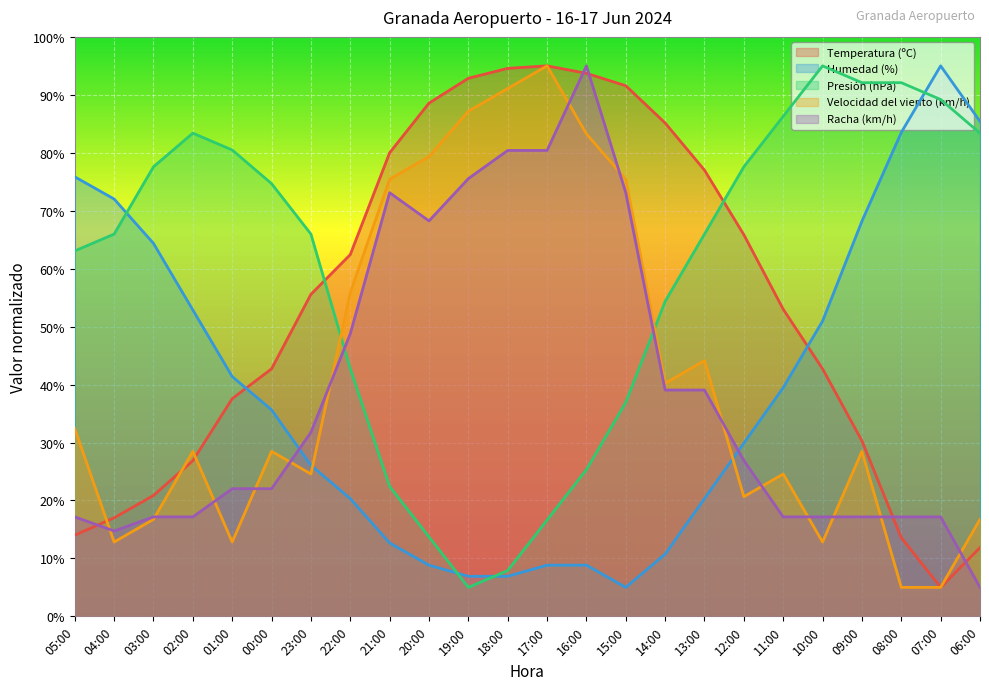

At 09:00, list the series in order from smallest to largest.

Racha (km/h), Velocidad del viento (km/h), Temperatura (ºC), Humedad (%), Presión (hPa)